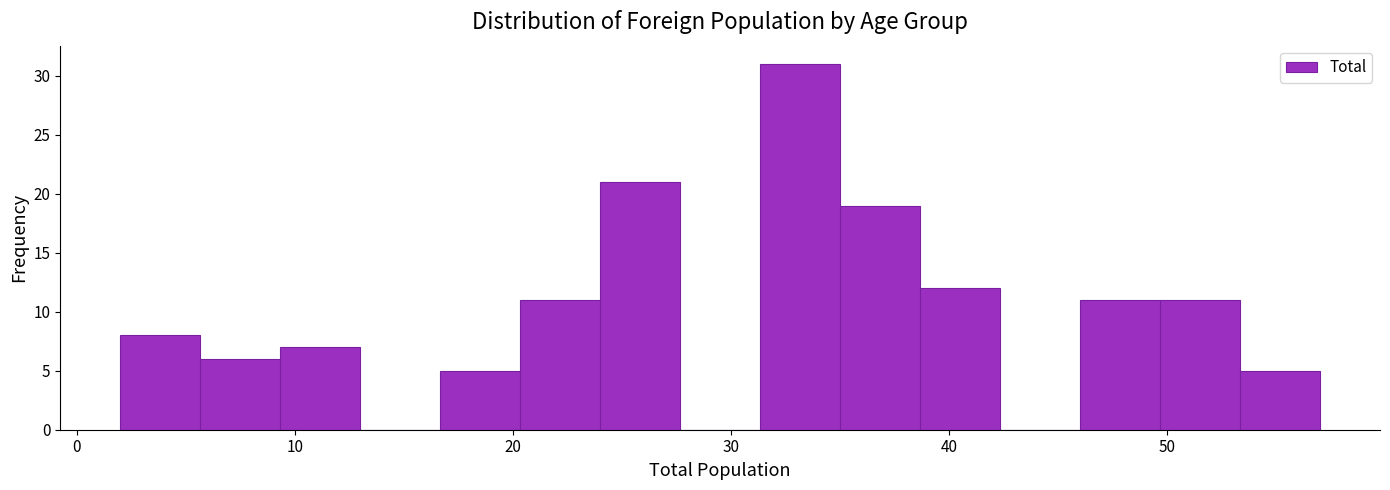

Read against the x-axis, roughly where is the centre of the tallest bar?

33